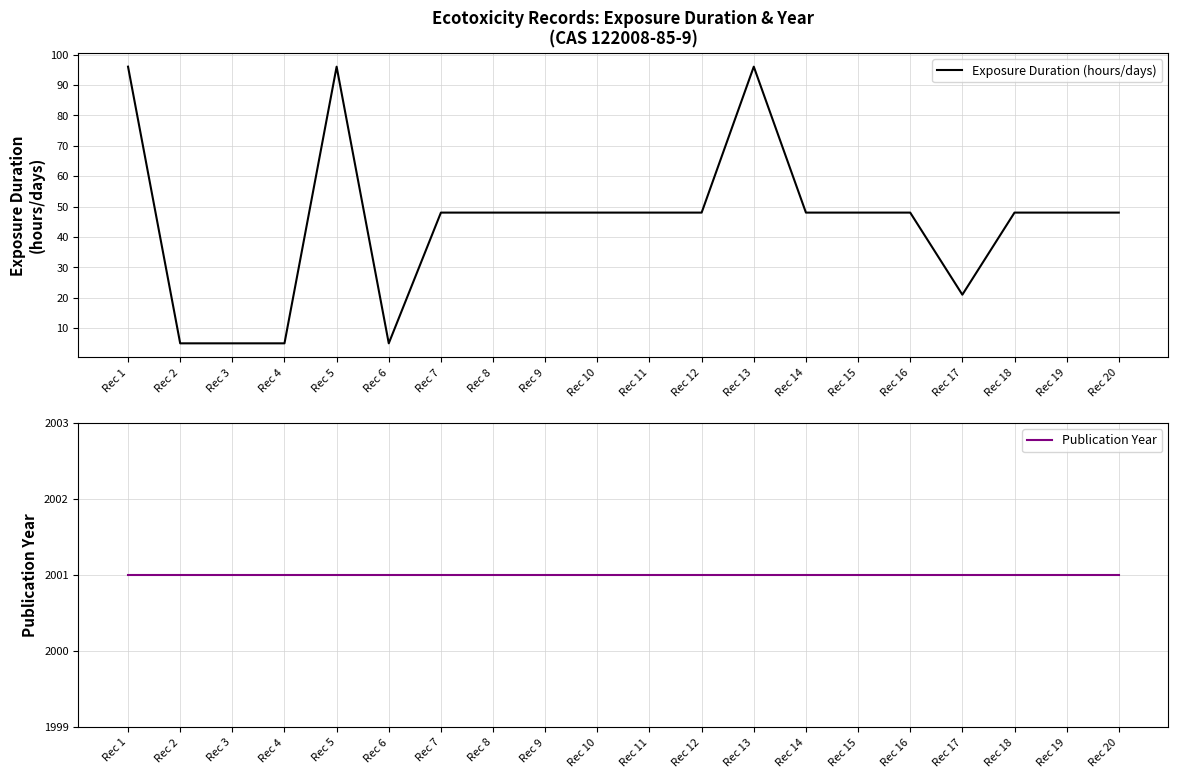

What is the greatest value displayed?

2001